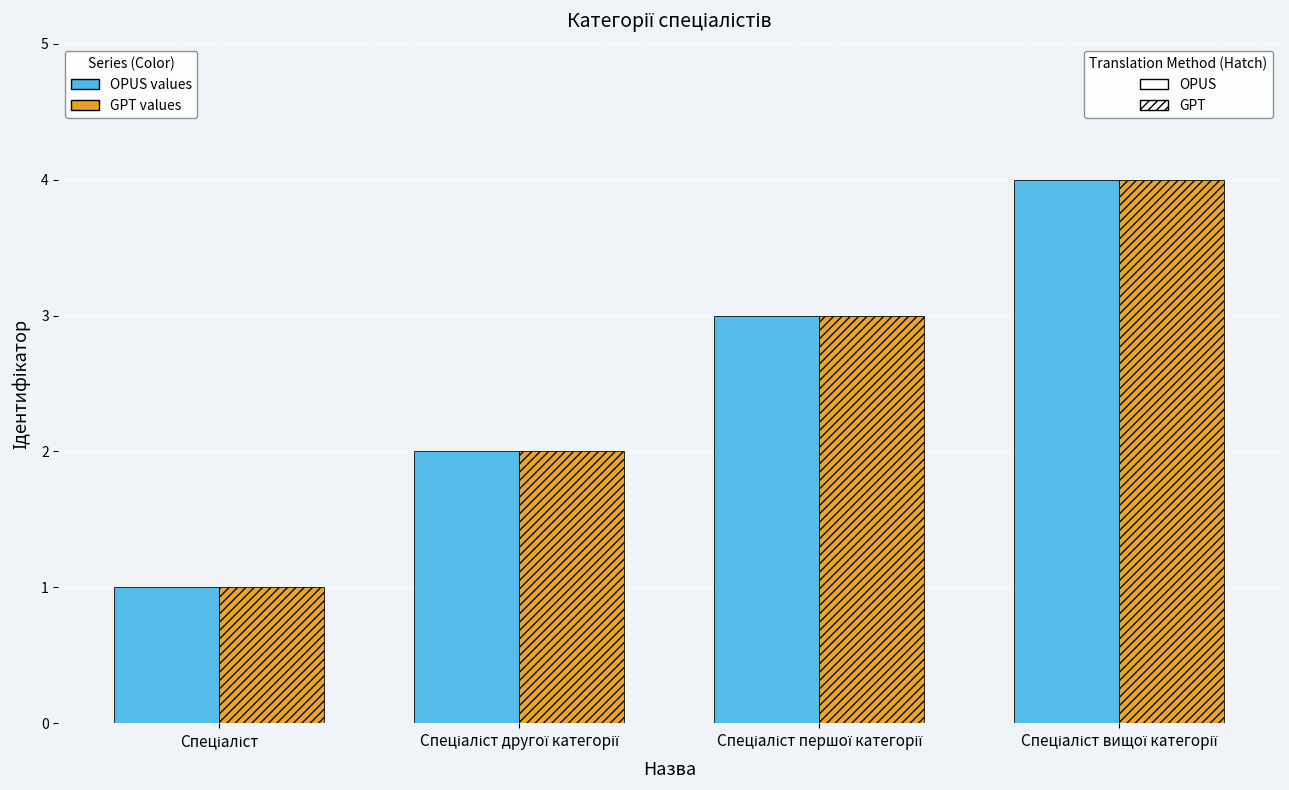

What is the maximum value shown in the chart?

4